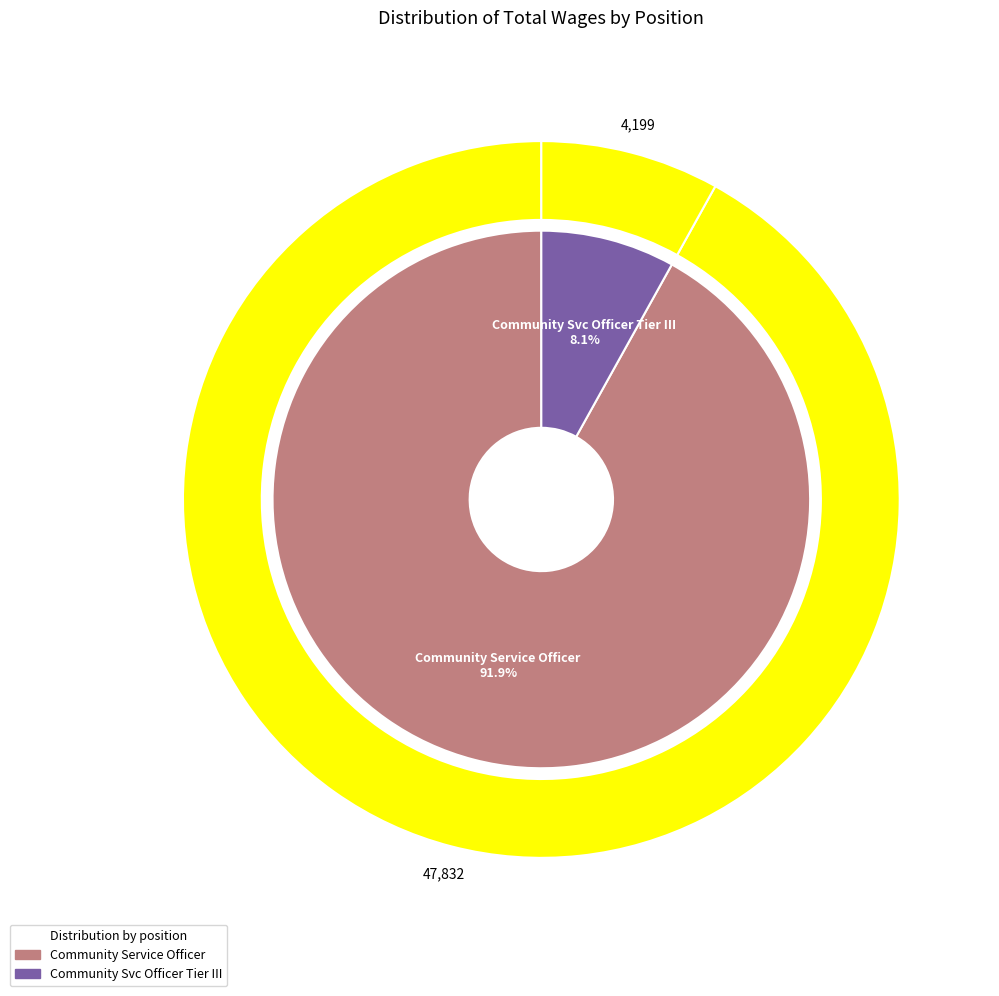

Which category has the smallest portion of the pie?

Community Svc Officer Tier III